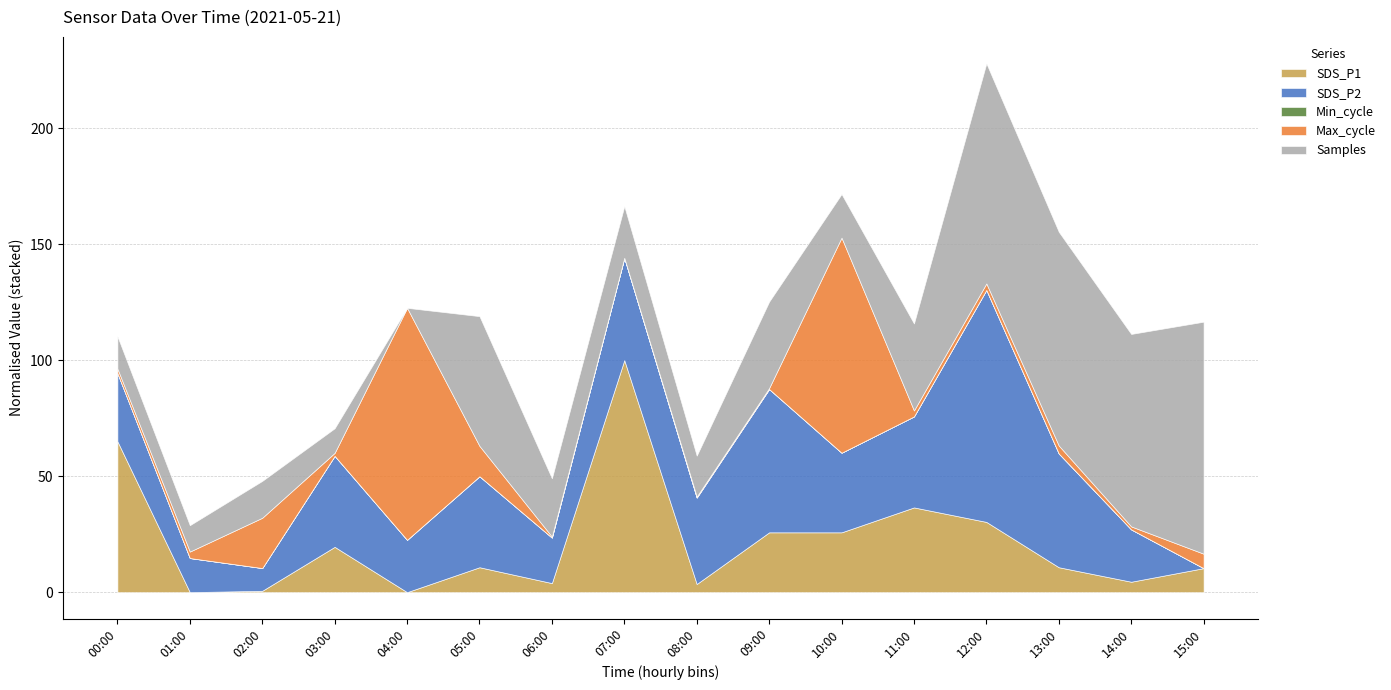

Where is the first local minimum for SDS_P2?

02:00